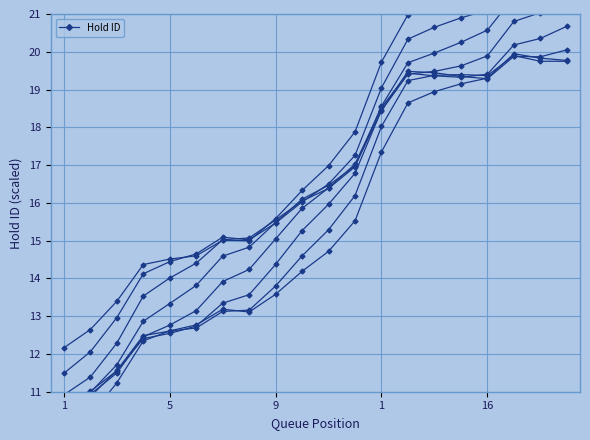

What is the value of the 15th point from the left?

18.9